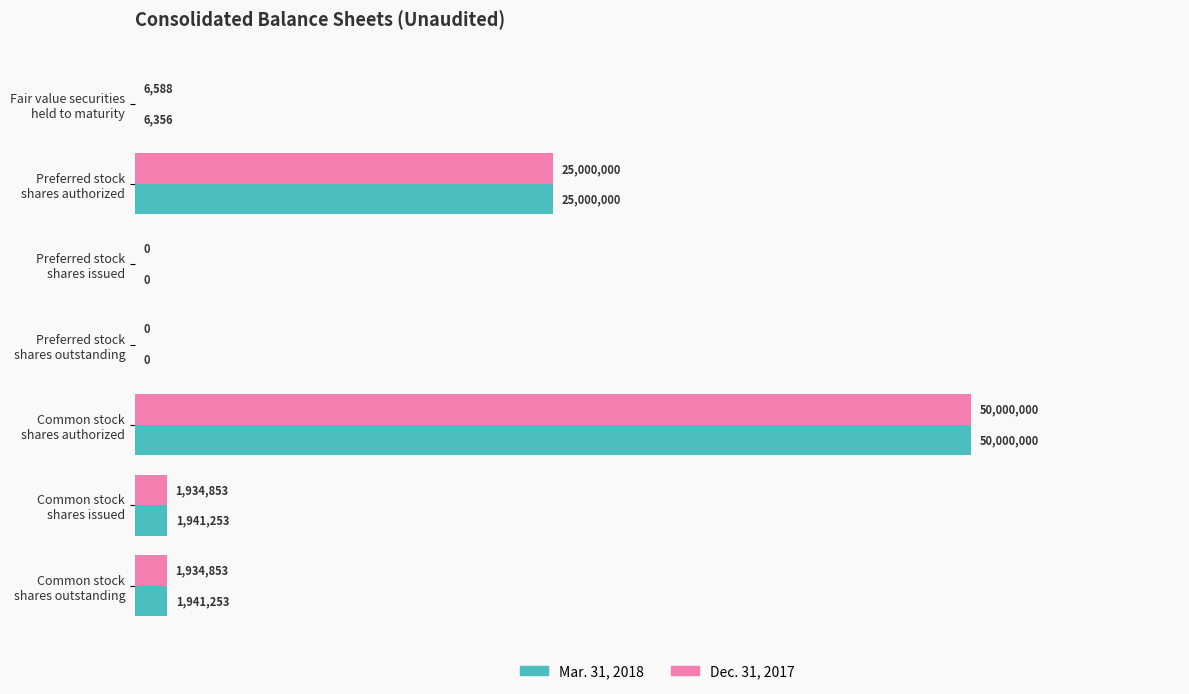

What are all the series names shown in the legend?

Mar. 31, 2018, Dec. 31, 2017